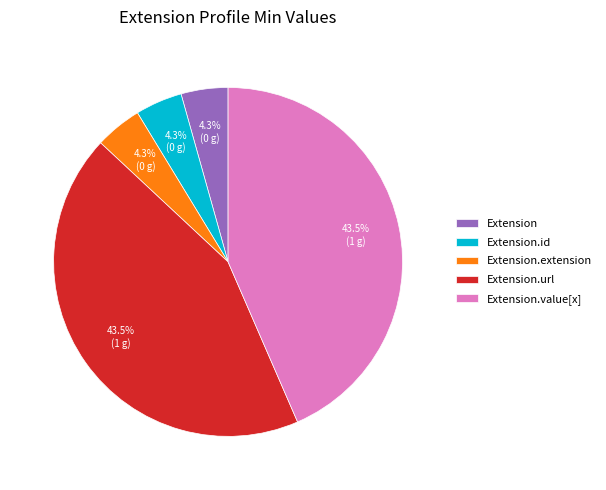

Do Extension.extension and Extension.value[x] together represent more than half of the pie?

No